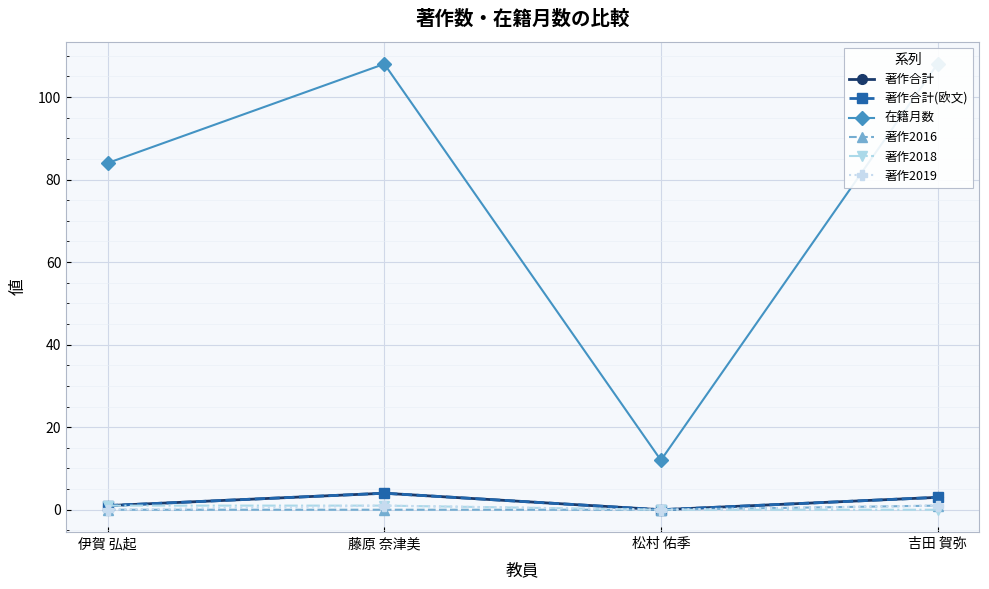

Reading left to right, what are all the values shown in this chart?

著作合計: 伊賀 弘起=1	藤原 奈津美=4	松村 佑季=0	吉田 賀弥=3
著作合計(欧文): 伊賀 弘起=1	藤原 奈津美=4	松村 佑季=0	吉田 賀弥=3
在籍月数: 伊賀 弘起=84	藤原 奈津美=108	松村 佑季=12	吉田 賀弥=108
著作2016: 伊賀 弘起=0	藤原 奈津美=0	松村 佑季=0	吉田 賀弥=1
著作2018: 伊賀 弘起=1	藤原 奈津美=1	松村 佑季=0	吉田 賀弥=0
著作2019: 伊賀 弘起=0	藤原 奈津美=1	松村 佑季=0	吉田 賀弥=1